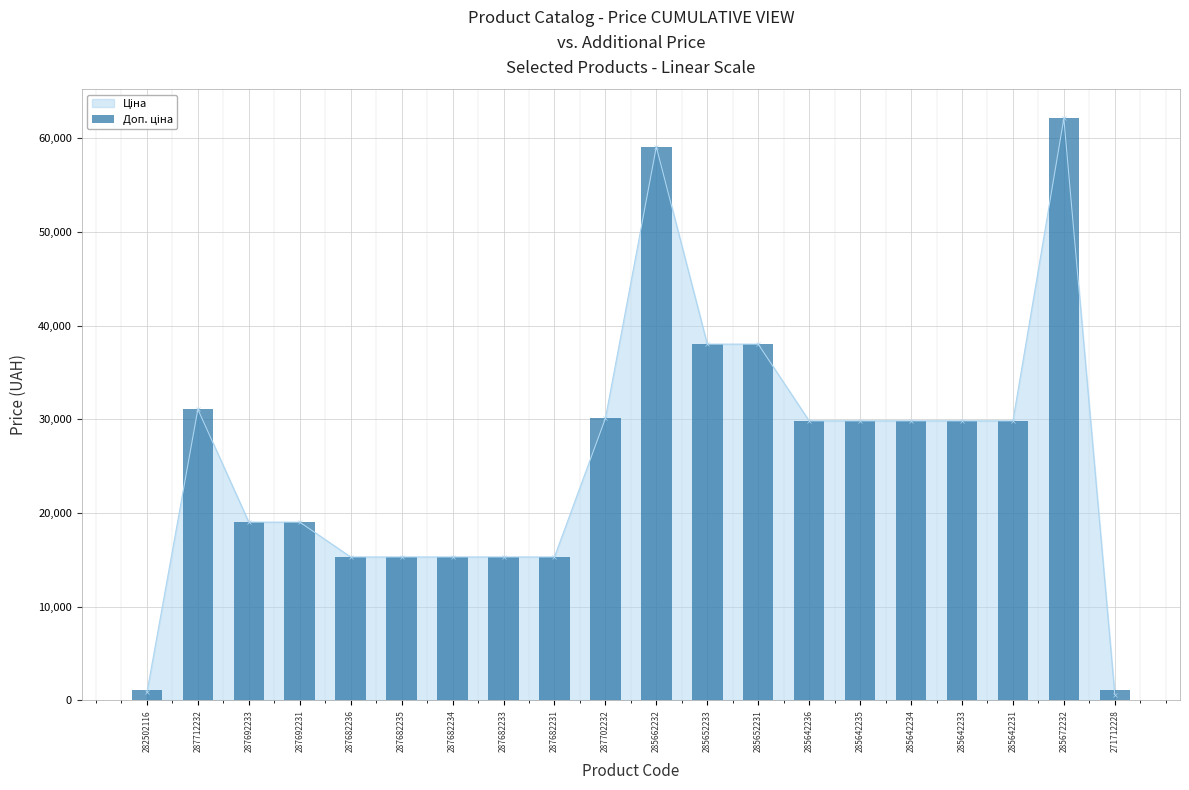

What is the change in value from 287692233 to 287702232?

+11072.1